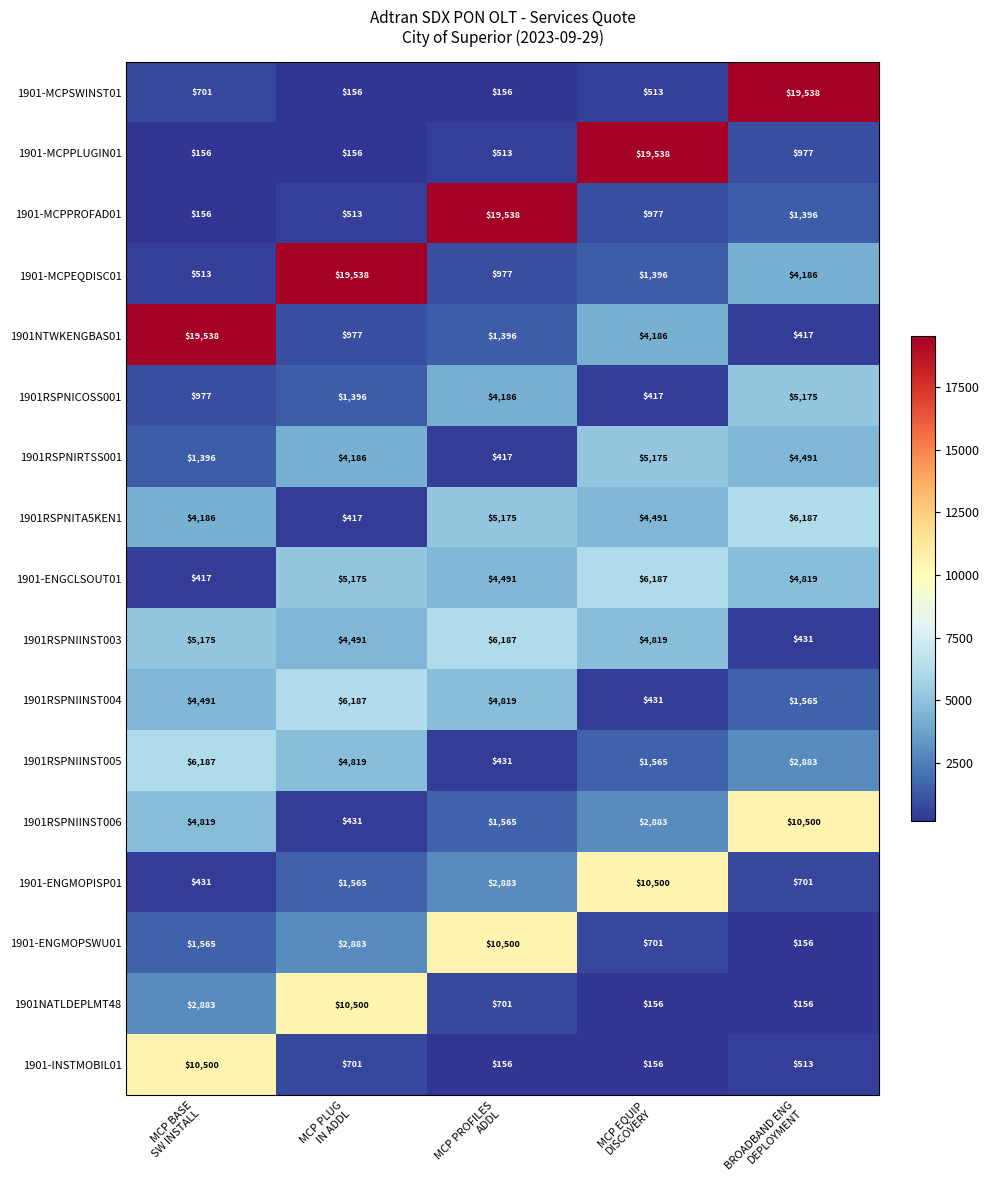

At how many categories does at least one series exceed 4973?

5